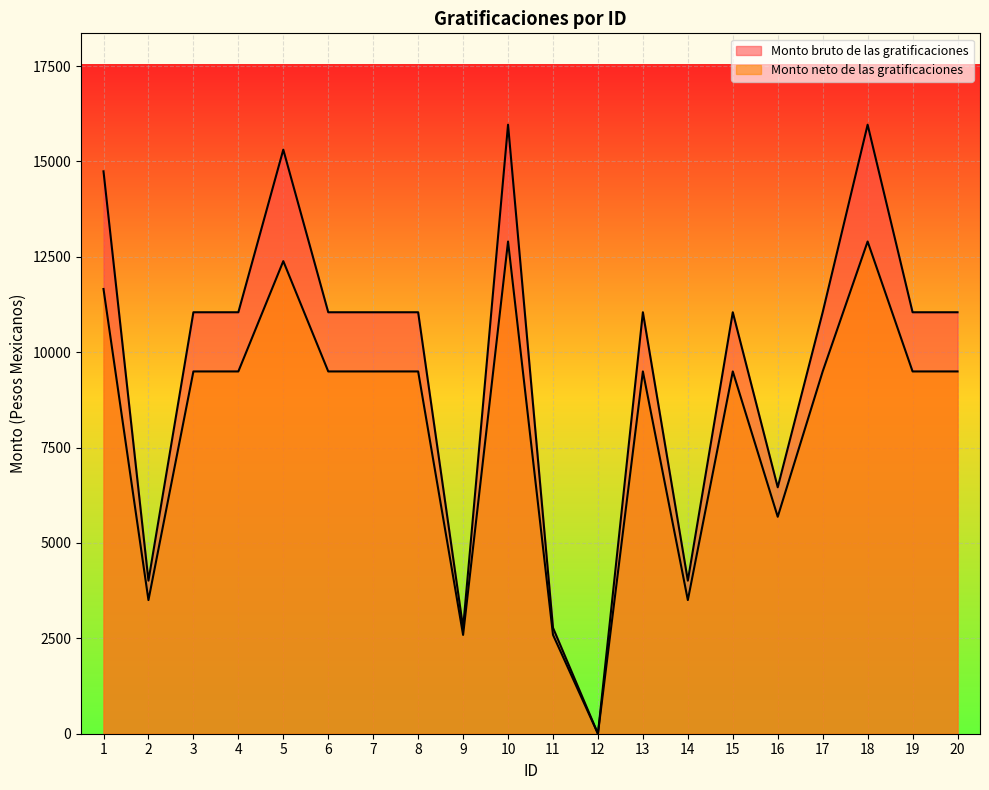

What is the value of the Monto bruto de las gratificaciones point at the 20th from the left?

11046.4